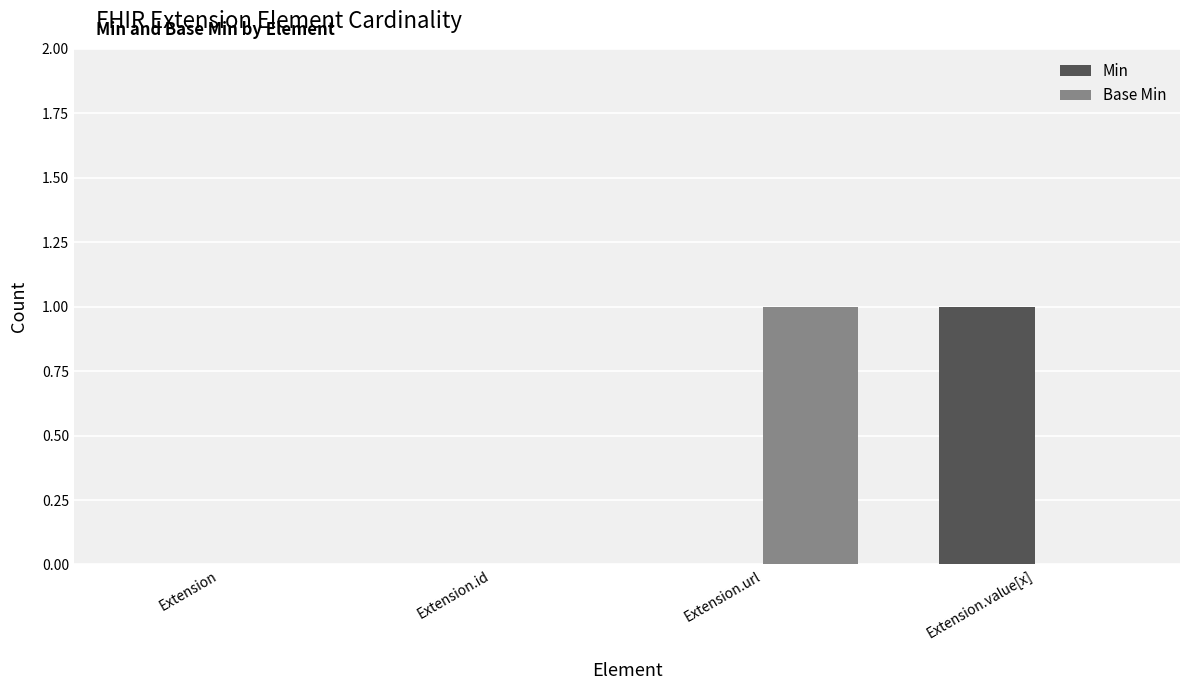

How many Min values are between 0 and 1?

4